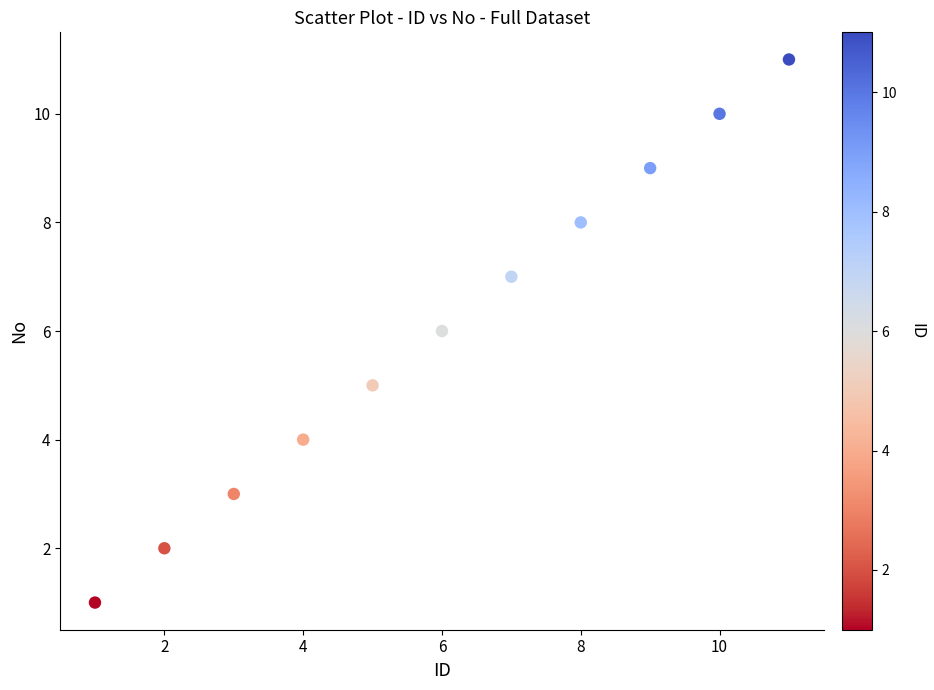

What is the average X value?

6